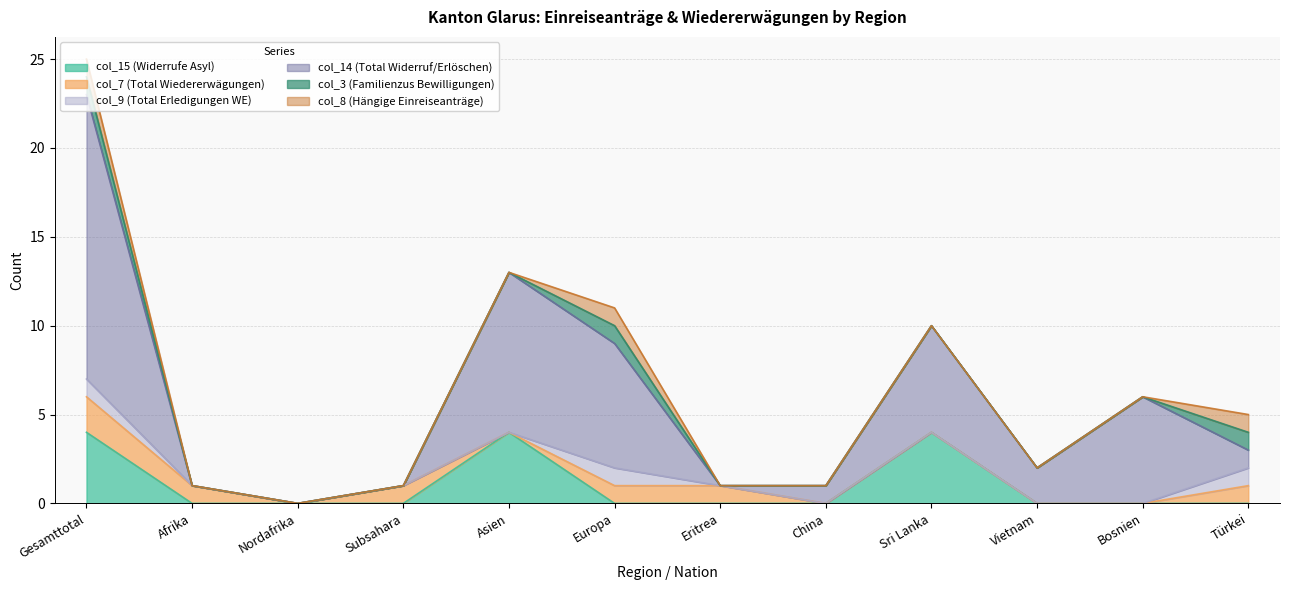

At Afrika, list the series in order from smallest to largest.

col_15 (Widerrufe Asyl), col_9 (Total Erledigungen WE), col_14 (Total Widerruf/Erlöschen), col_3 (Familienzus Bewilligungen), col_8 (Hängige Einreiseanträge), col_7 (Total Wiedererwägungen)